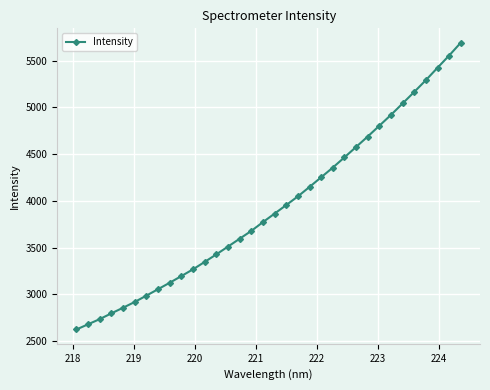

What is the difference between the maximum and second lowest values?

3010.7